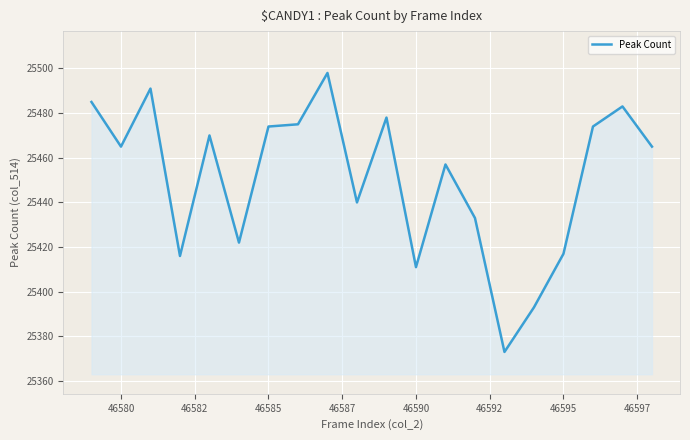

What is the maximum value shown in the chart?

25498